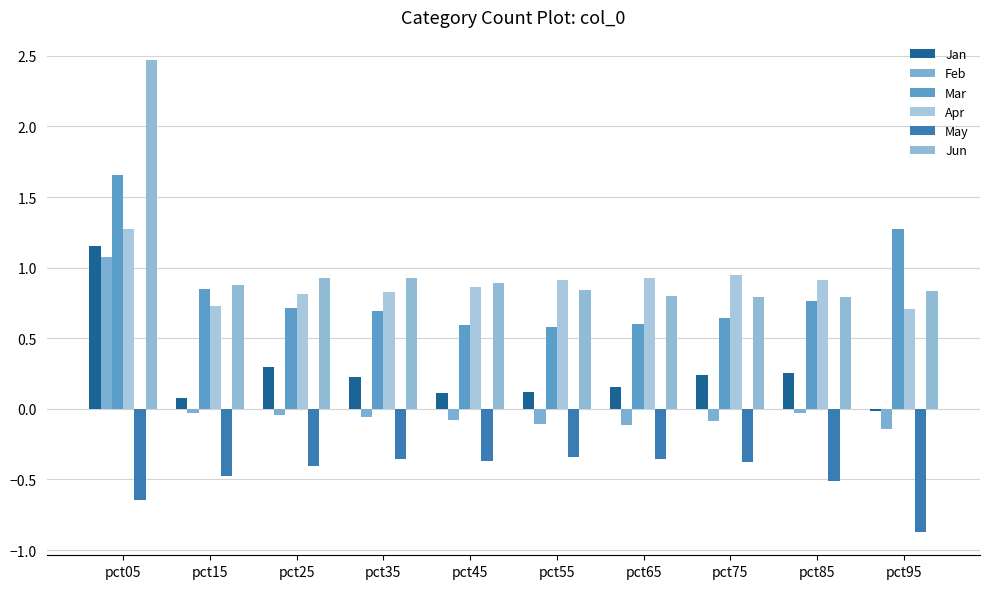

Rank the series by their maximum value, from highest to lowest.

Jun, Mar, Apr, Jan, Feb, May